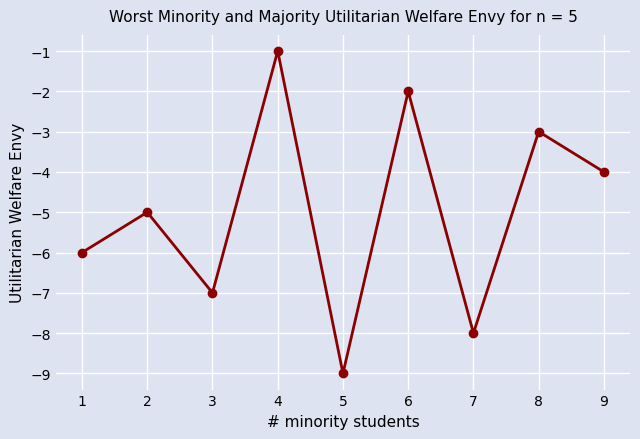

Count the number of categories in the chart.

9